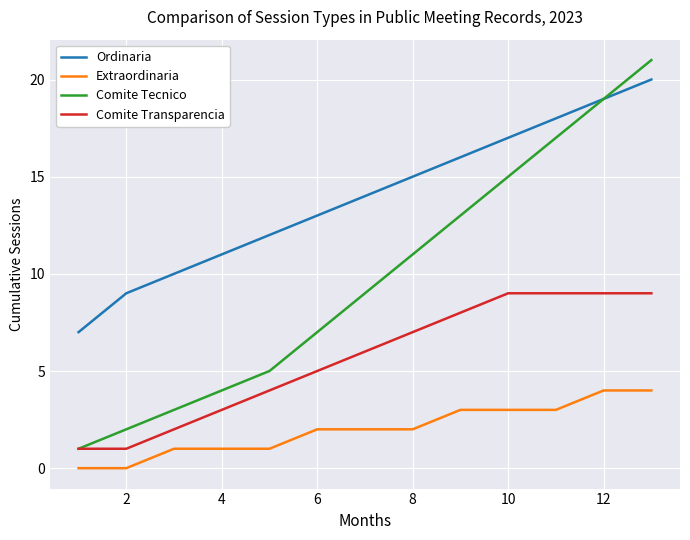

What are all the series names shown in the legend?

Ordinaria, Extraordinaria, Comite Tecnico, Comite Transparencia